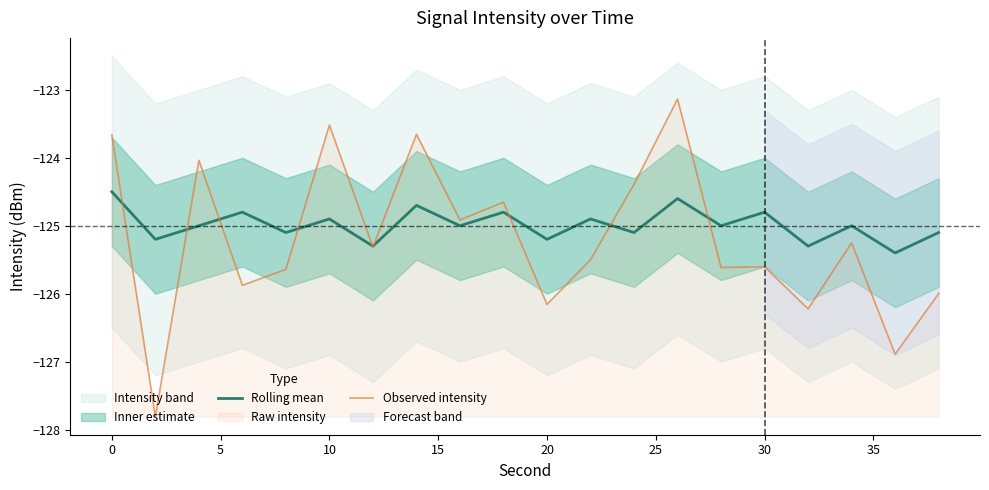

The value of Observed intensity at 0 is -26.1. True or false?

False